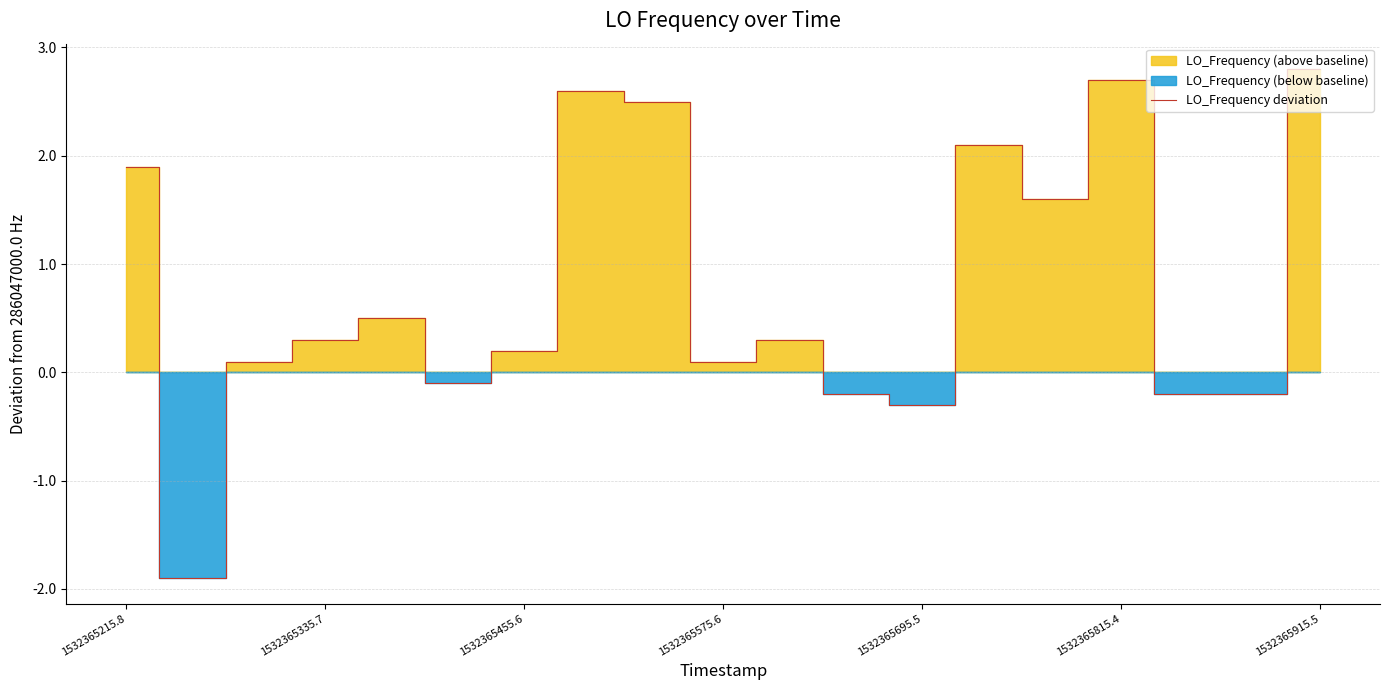

Is it true that the value at 14 is 1.6?

True